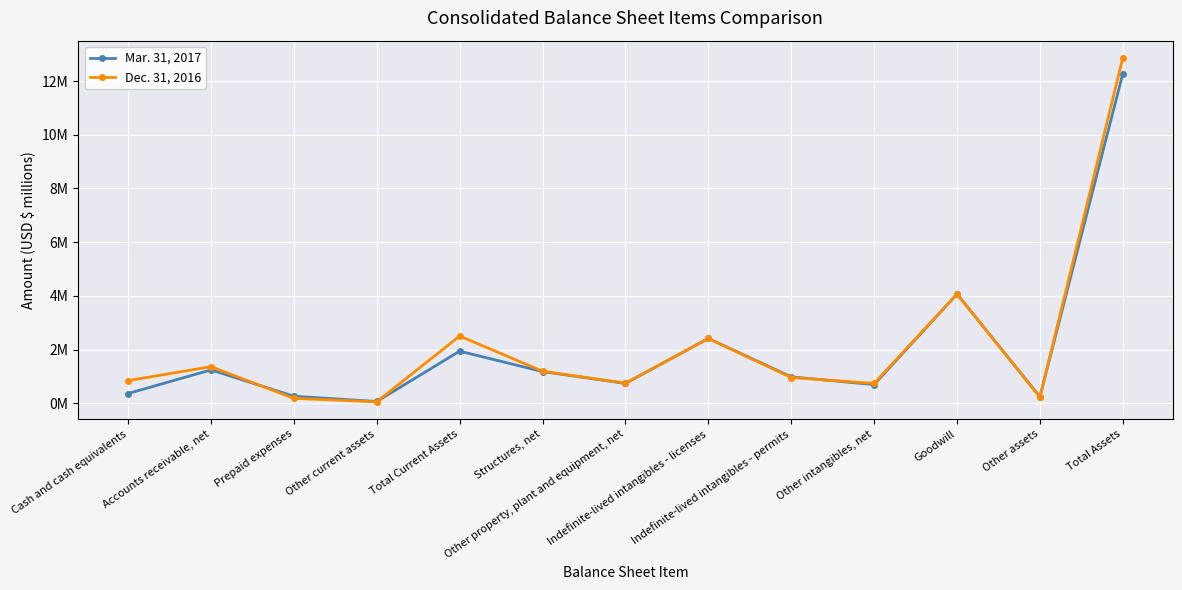

Rank the series by their maximum value, from lowest to highest.

Mar. 31, 2017, Dec. 31, 2016